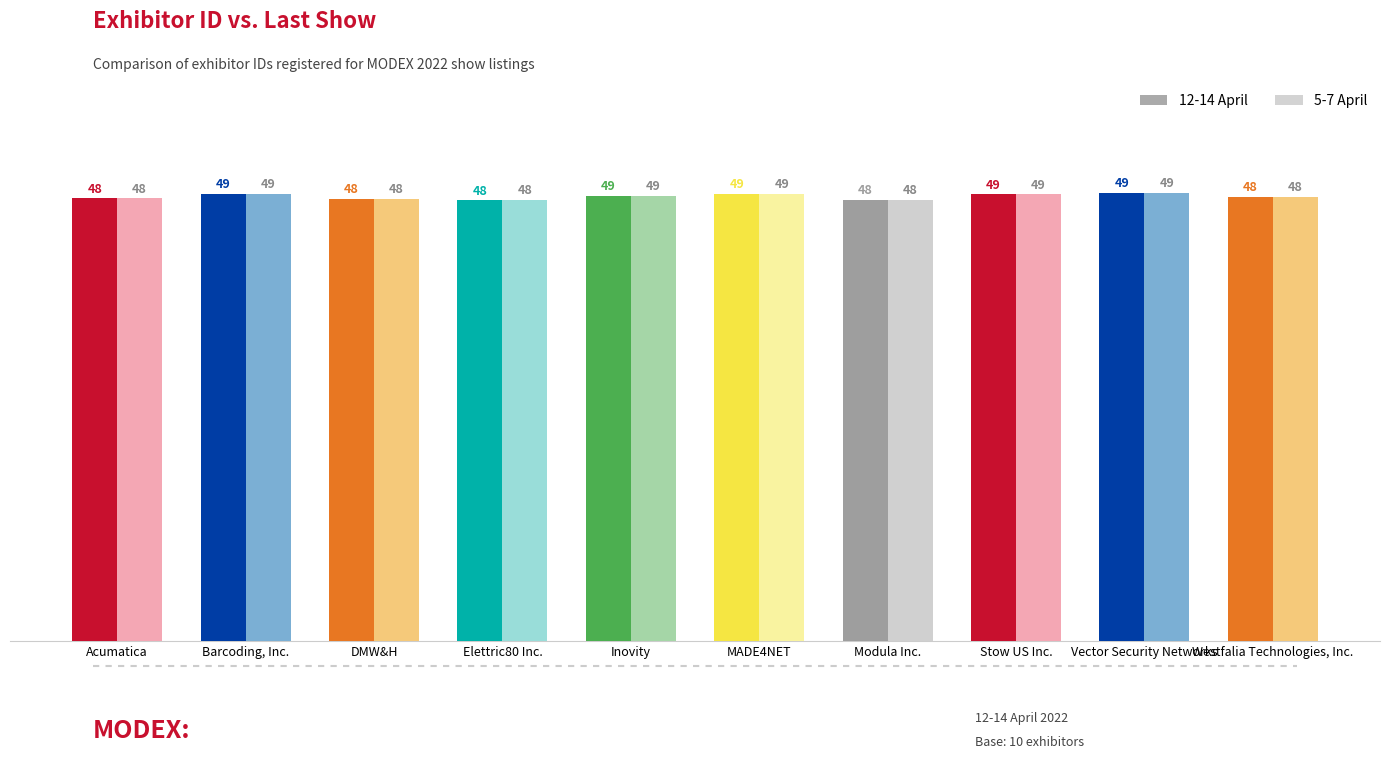

How many groups of bars are there?

10